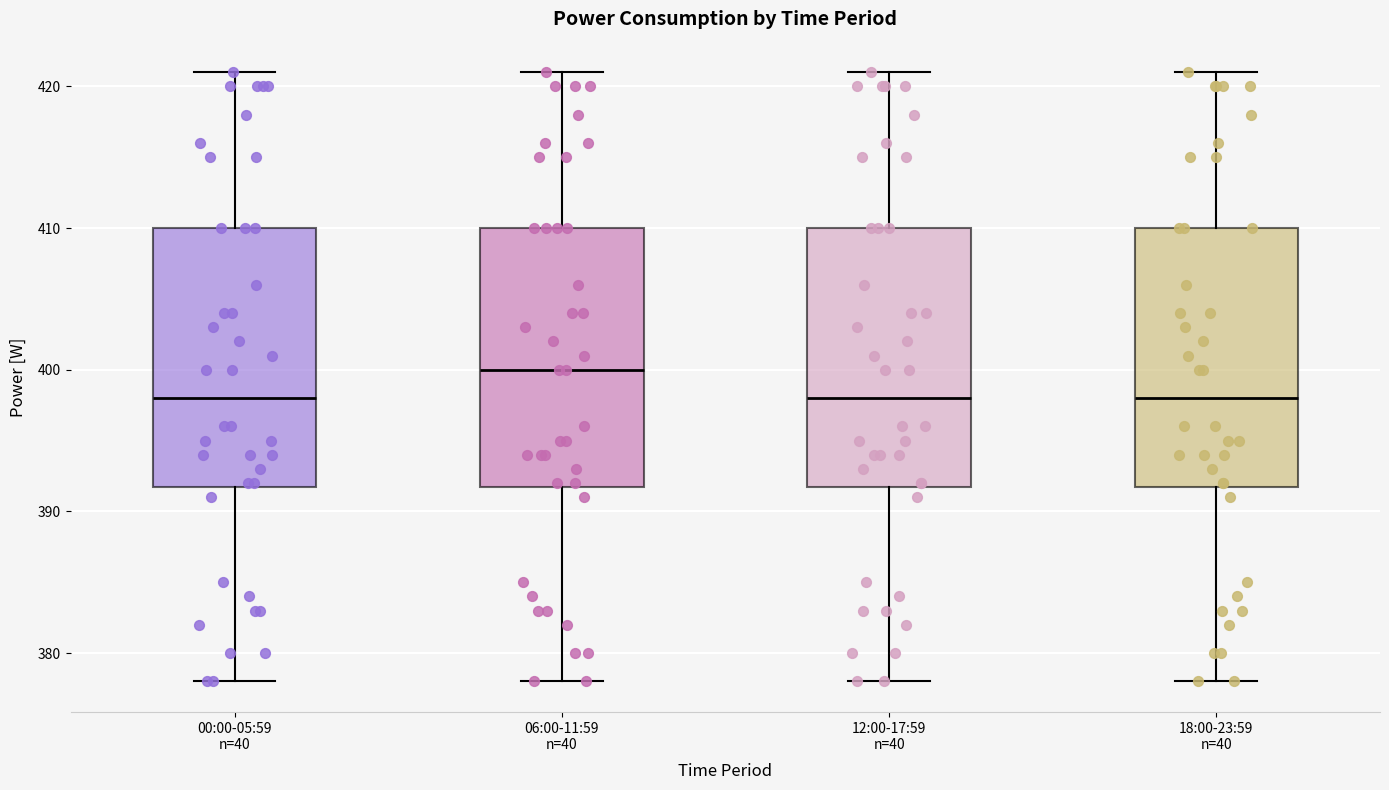

Reading left to right, transcribe this box plot: for each box, give where its median line is, the range the box spans, and where its two whiskers end, as read against the y-axis. The values are not printed on the chart, so give them approximately, as read against the axis.

00:00-05:59 n=40: median 398, box 392 to 410, whiskers 378 to 421
06:00-11:59 n=40: median 400, box 392 to 410, whiskers 378 to 421
12:00-17:59 n=40: median 398, box 392 to 410, whiskers 378 to 421
18:00-23:59 n=40: median 398, box 392 to 410, whiskers 378 to 421